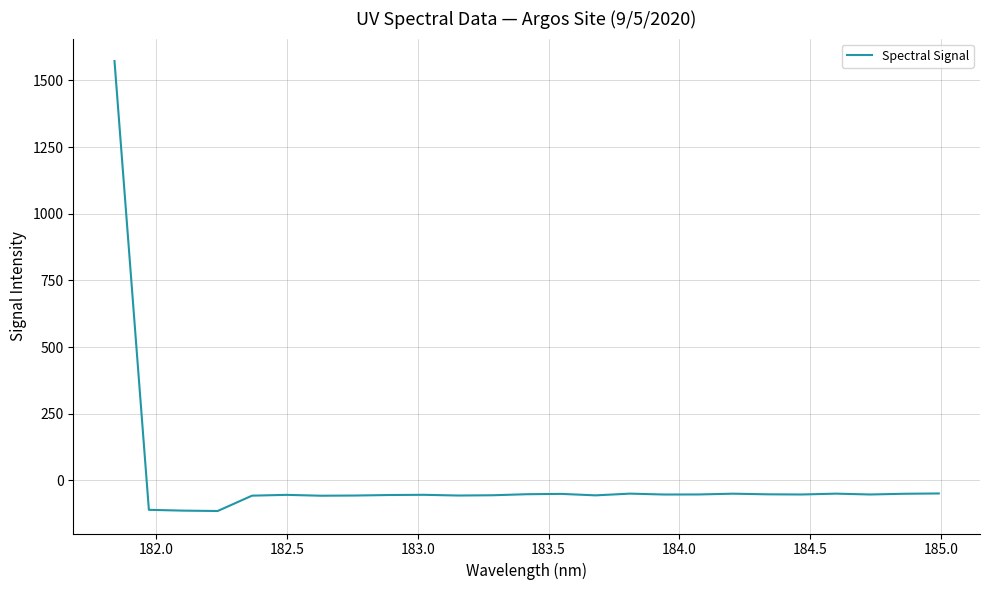

What is the maximum value shown in the chart?

1572.3